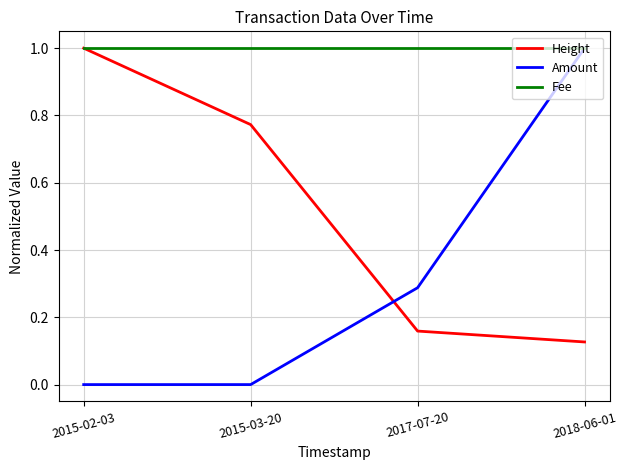

True or false: Height and Amount cross at least once.

True